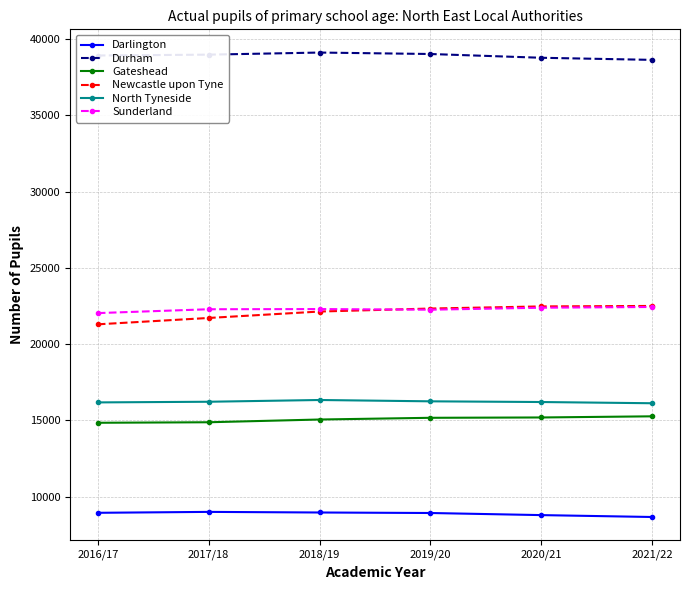

The value of Gateshead at 2017/18 is 14883. True or false?

True